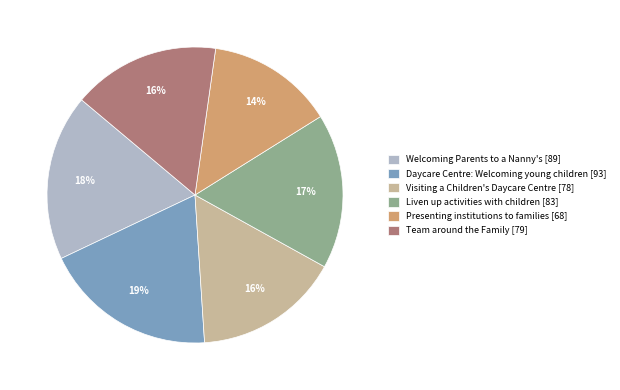

Which slice is the smallest?

Presenting institutions to families